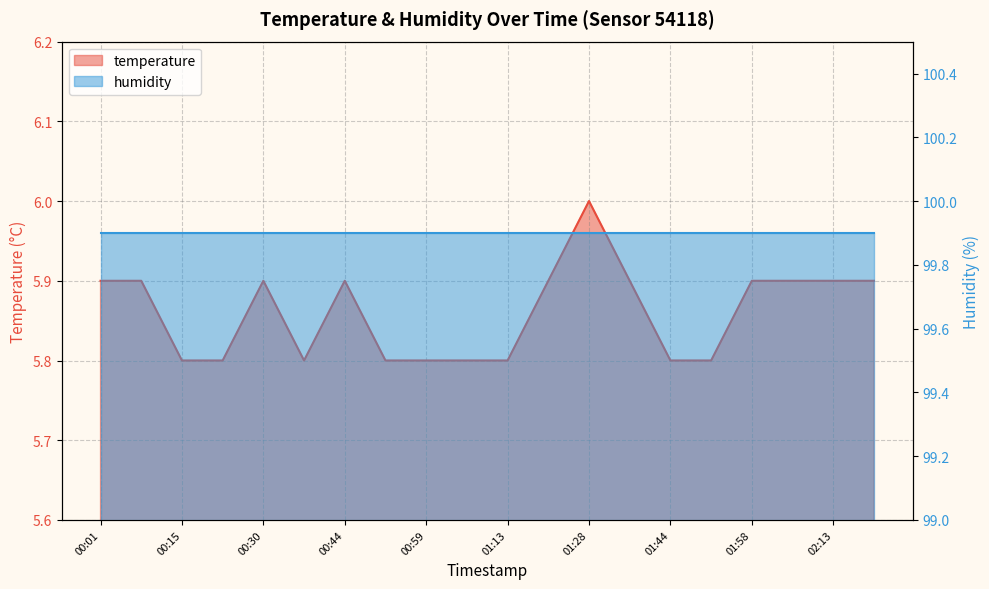

Reading left to right, extract all data points from this chart.

00:01=5.9	00:08=5.9	00:15=5.8	00:22=5.8	00:30=5.9	00:37=5.8	00:44=5.9	00:52=5.8	00:59=5.8	01:06=5.8	01:13=5.8	01:21=5.9	01:28=6.0	01:36=5.9	01:44=5.8	01:51=5.8	01:58=5.9	02:06=5.9	02:13=5.9	02:20=5.9